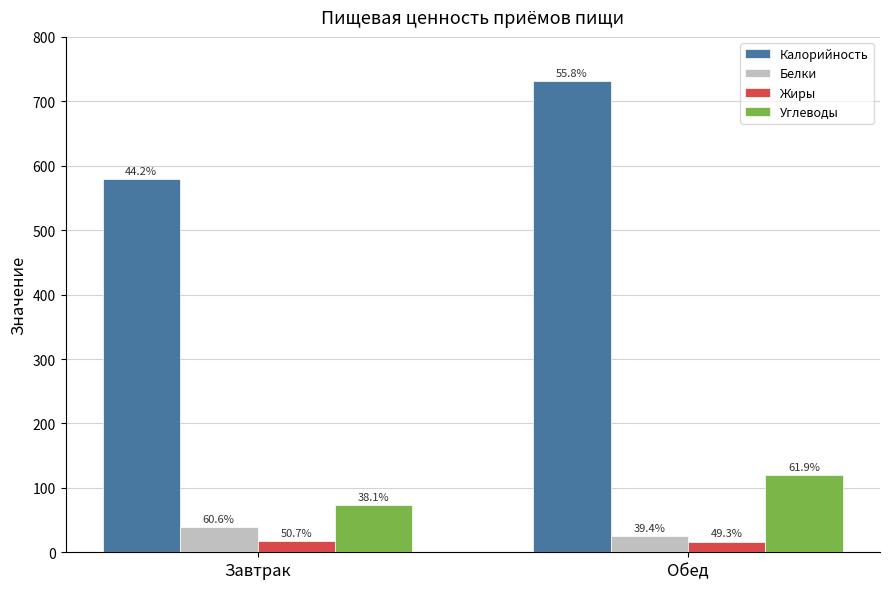

Is the value of Жиры at Завтрак greater than the value of Калорийность at Завтрак?

No